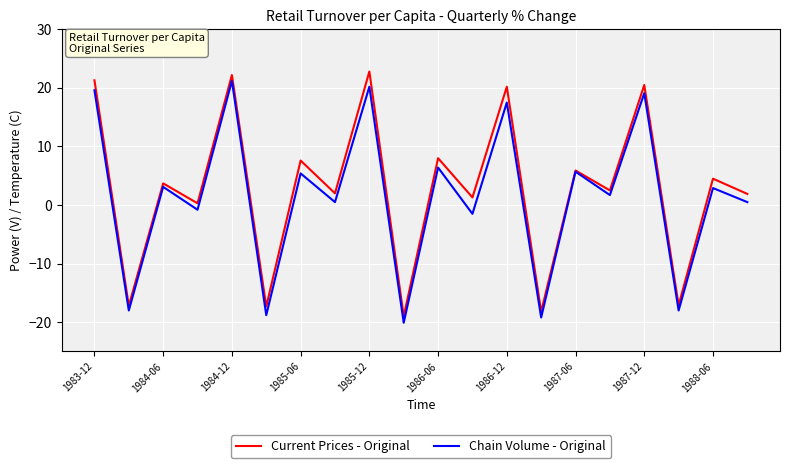

What is the difference between the maximum and second lowest values in the Current Prices - Original series?

41.0